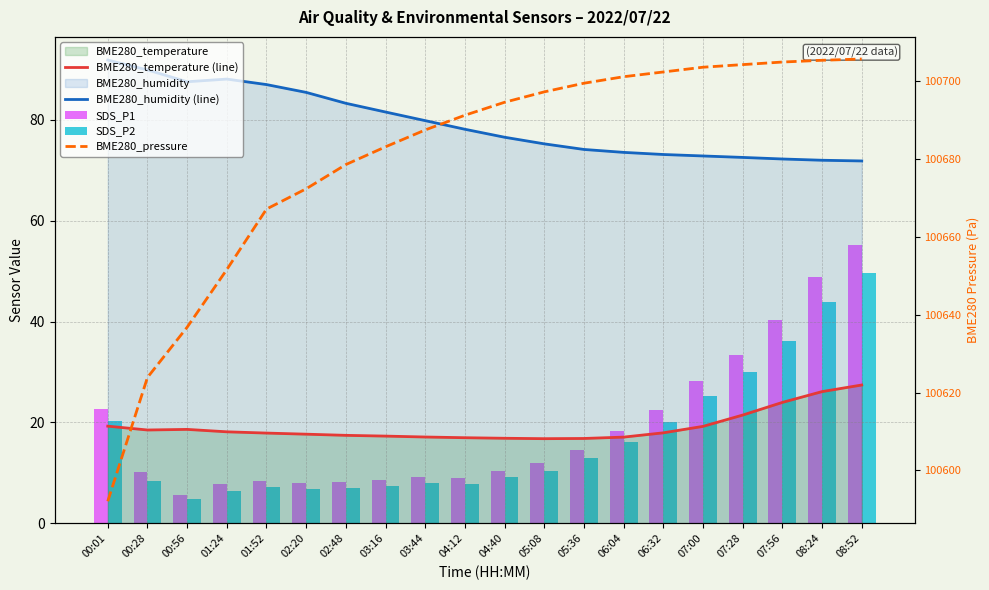

At which label is BME280_pressure closest to 100648?

01:24